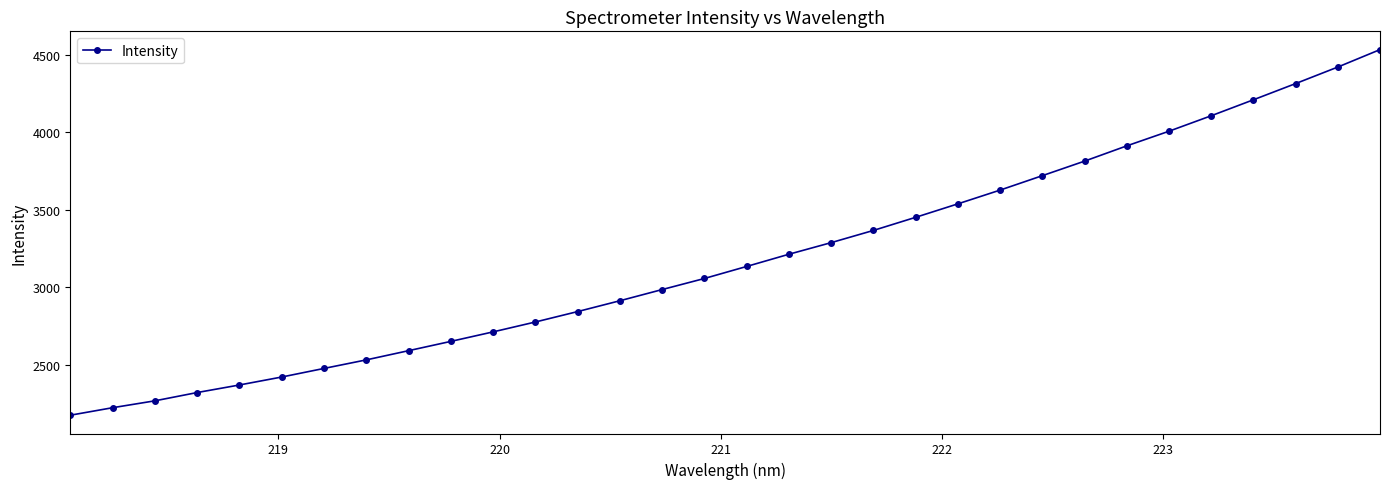

What is the greatest value displayed?

4533.6